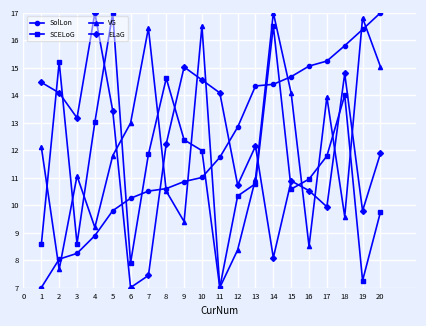

Is it true that SCELoG equals 8.6 at 1?

True